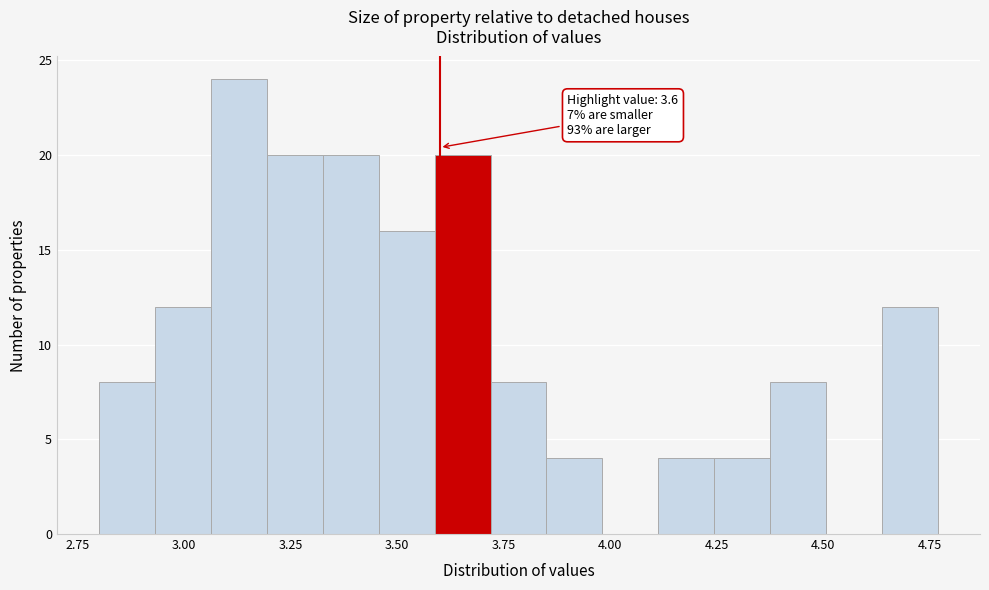

Read against the x-axis, roughly where is the centre of the tallest bar?

3.15